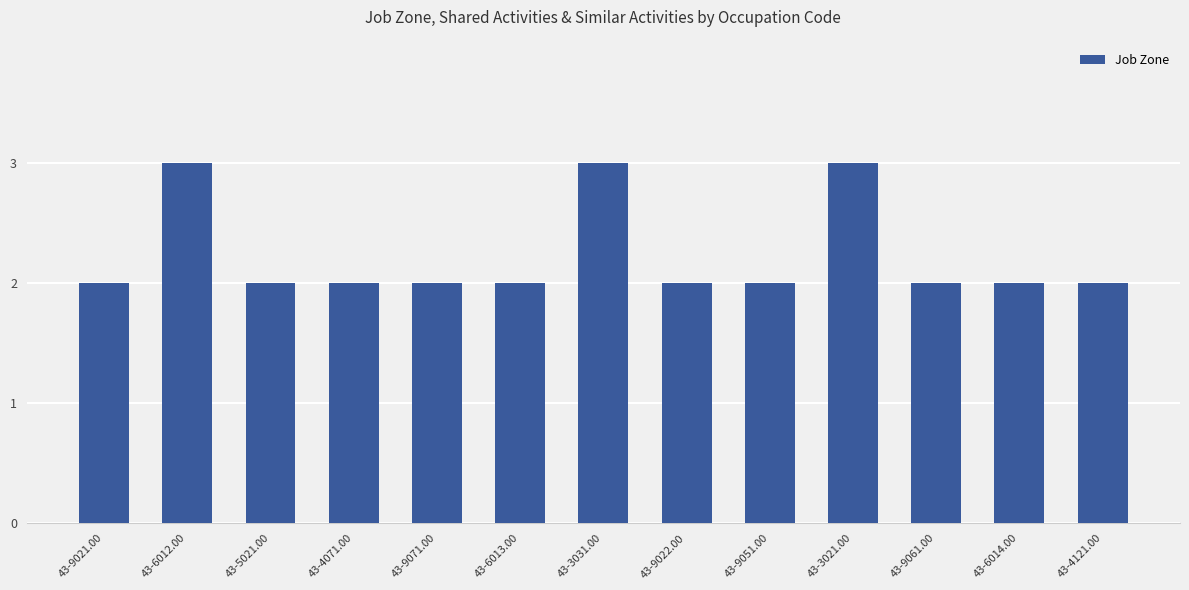

The value at 43-6013.00 is 3. True or false?

False